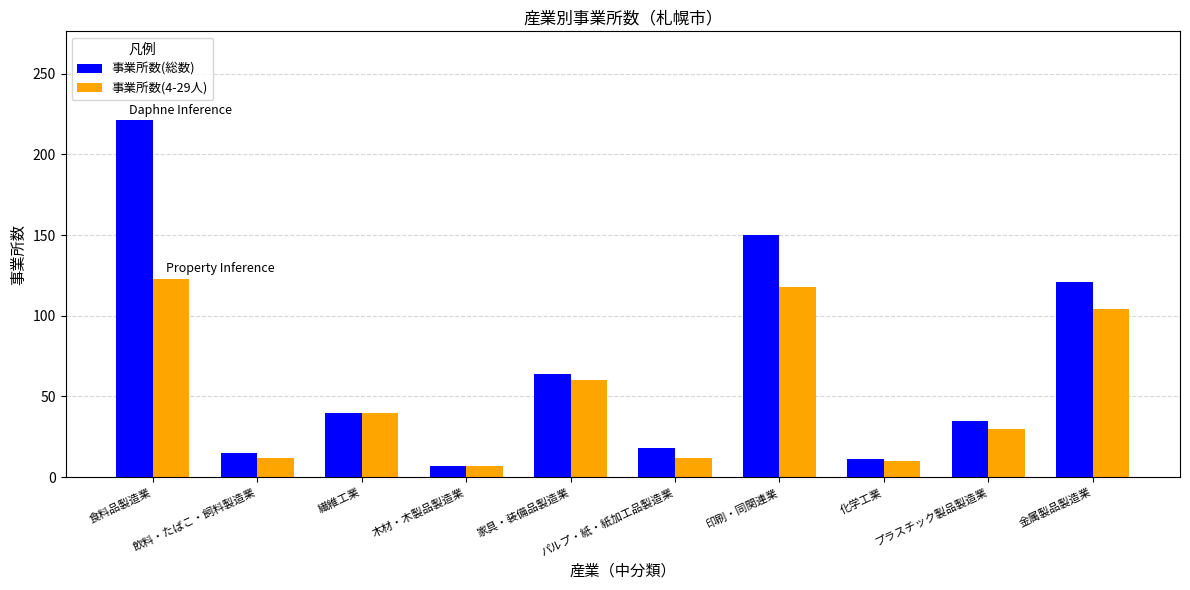

Read the 事業所数(総数) value at 食料品製造業.

221